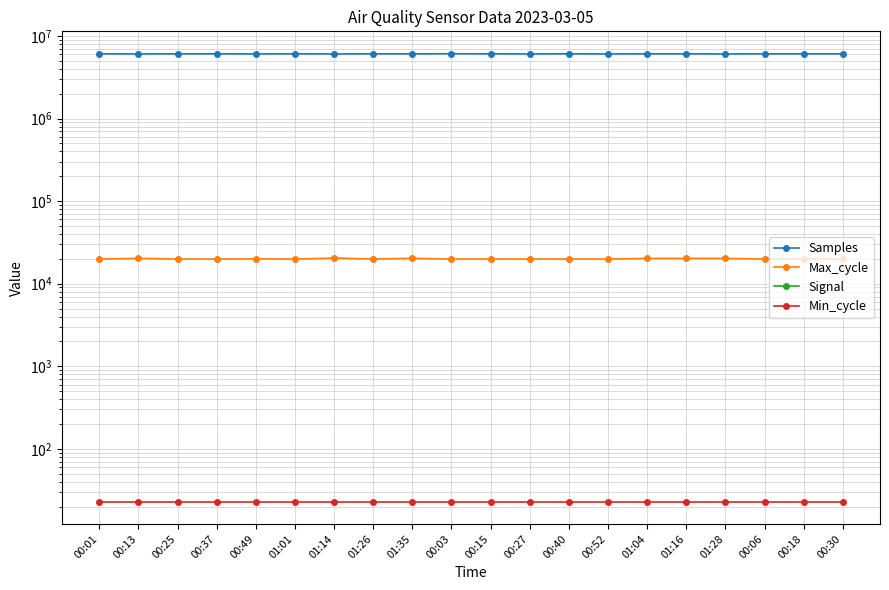

True or false: Samples and Max_cycle intersect in this chart.

False